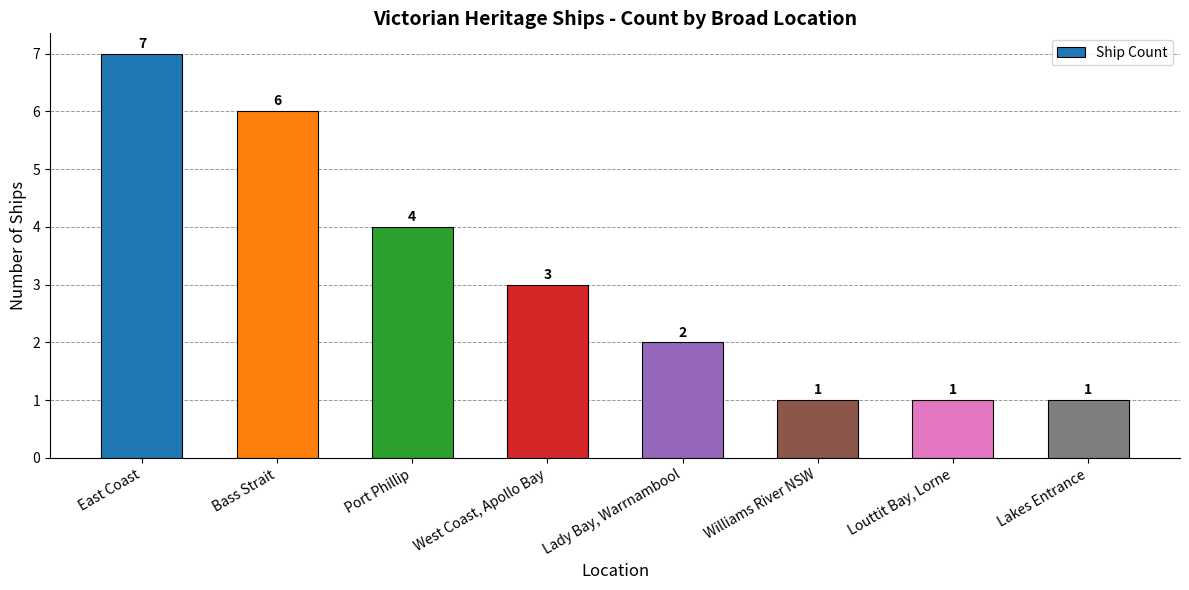

What is the greatest value displayed?

7